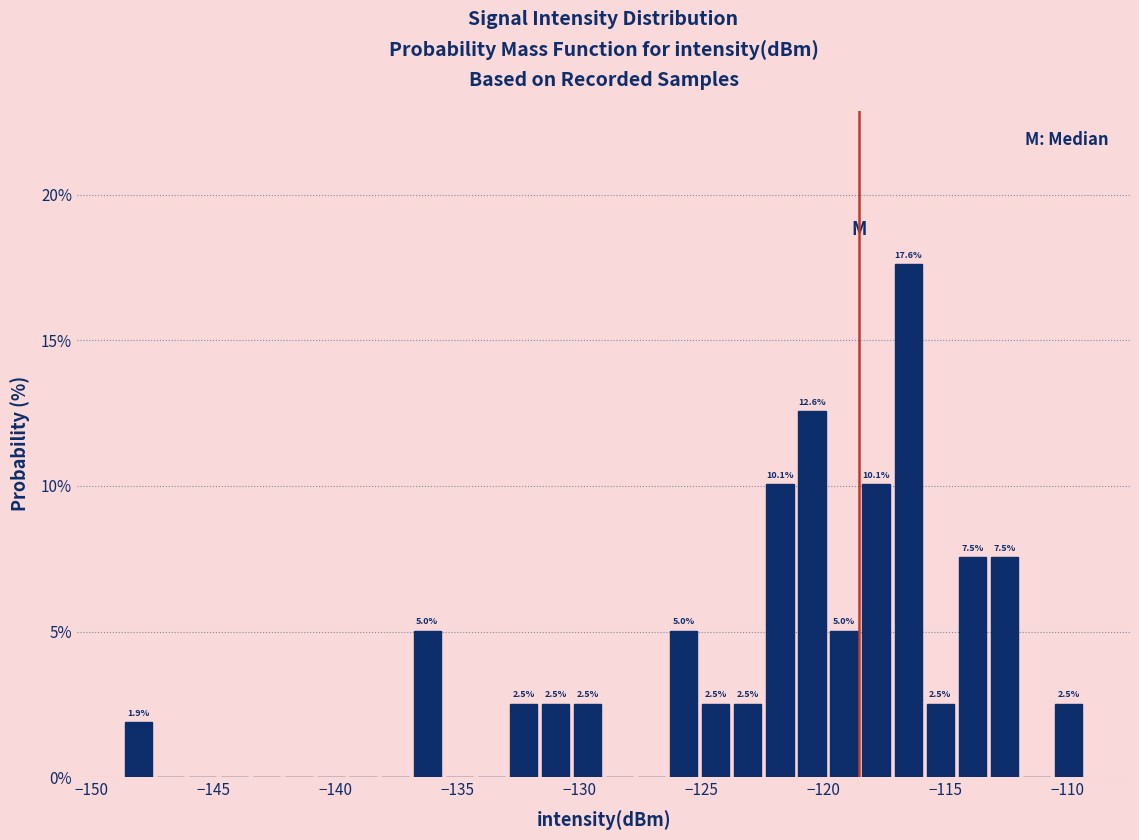

Read against the x-axis, roughly where is the centre of the tallest bar?

-116.5